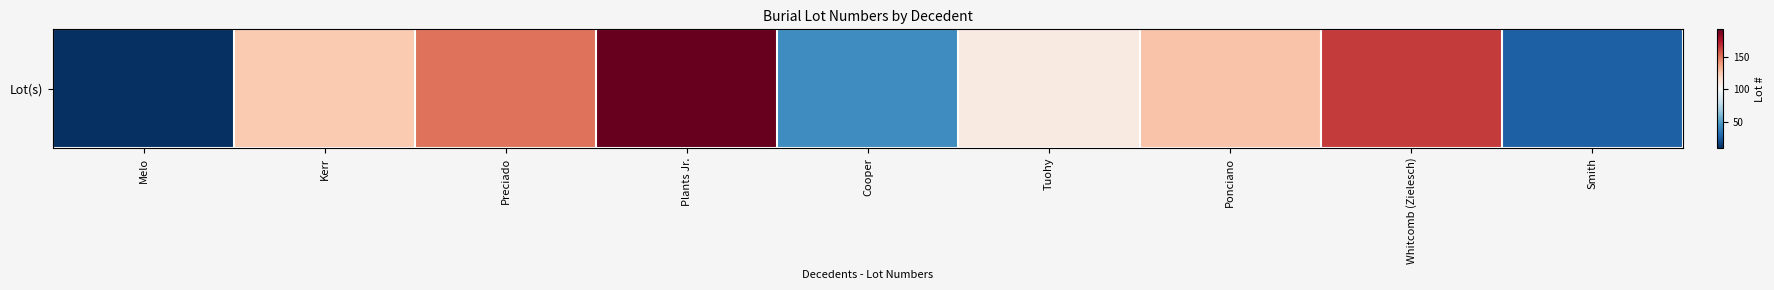

True or false: the data shows 127 at Ponciano.

True